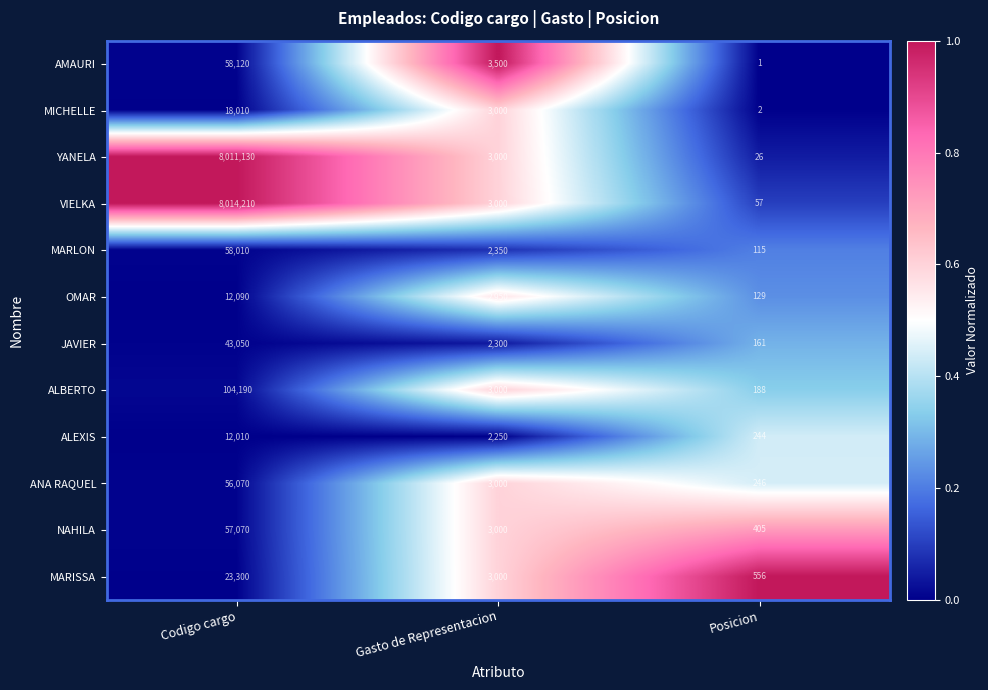

What is the highest value of the ANA RAQUEL series?

56070